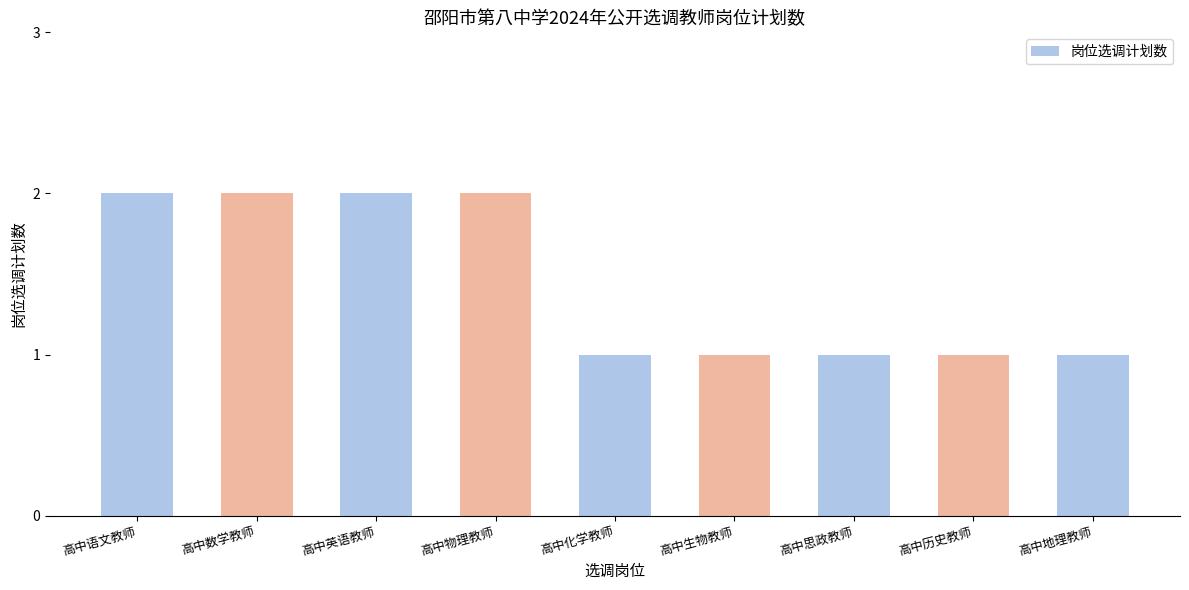

What is the minimum value shown in the chart?

1